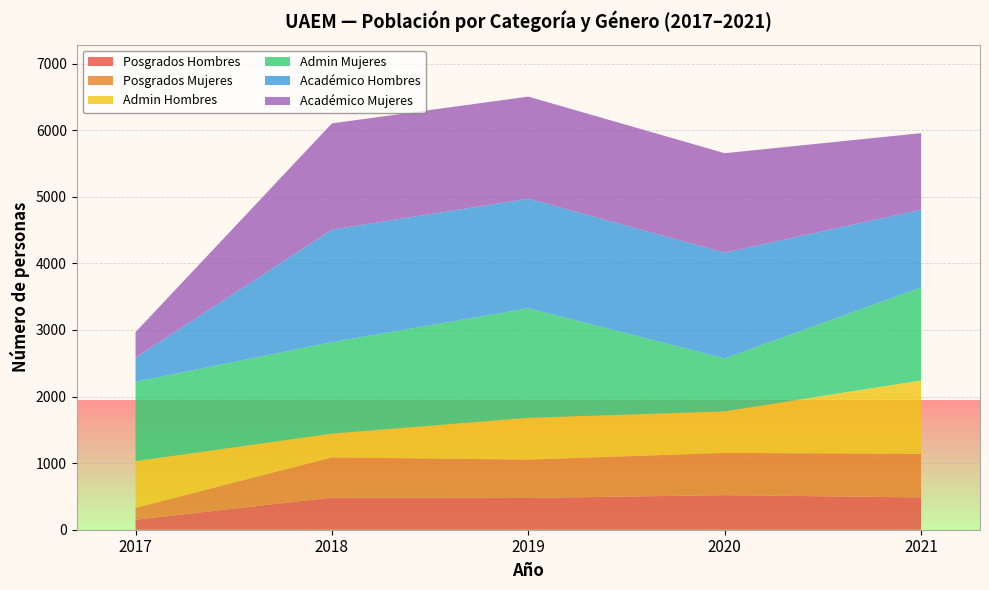

Reading right to left, list all the values displayed in this chart.

Posgrados Hombres: 485	519	477	483	150
Posgrados Mujeres: 654	635	576	603	179
Admin Hombres: 1103	624	628	358	701
Admin Mujeres: 1398	795	1645	1373	1192
Académico Hombres: 1166	1588	1646	1690	364
Académico Mujeres: 1150	1494	1533	1596	382